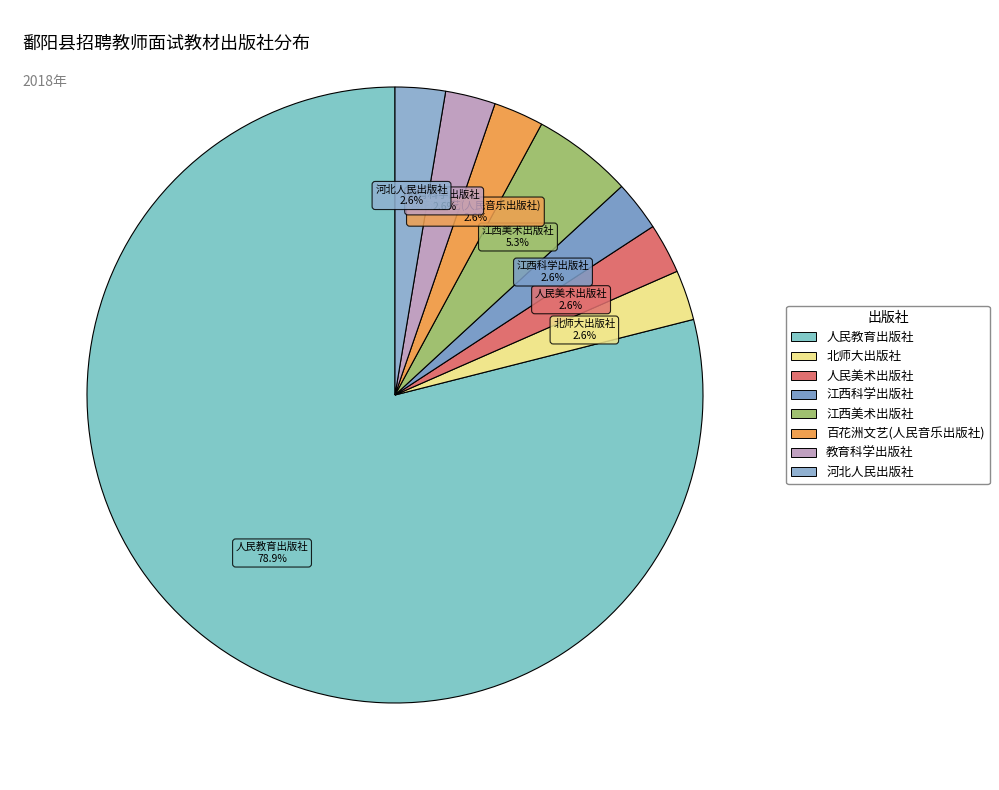

Combined, do 教育科学出版社 and 人民美术出版社 account for over 50%?

No